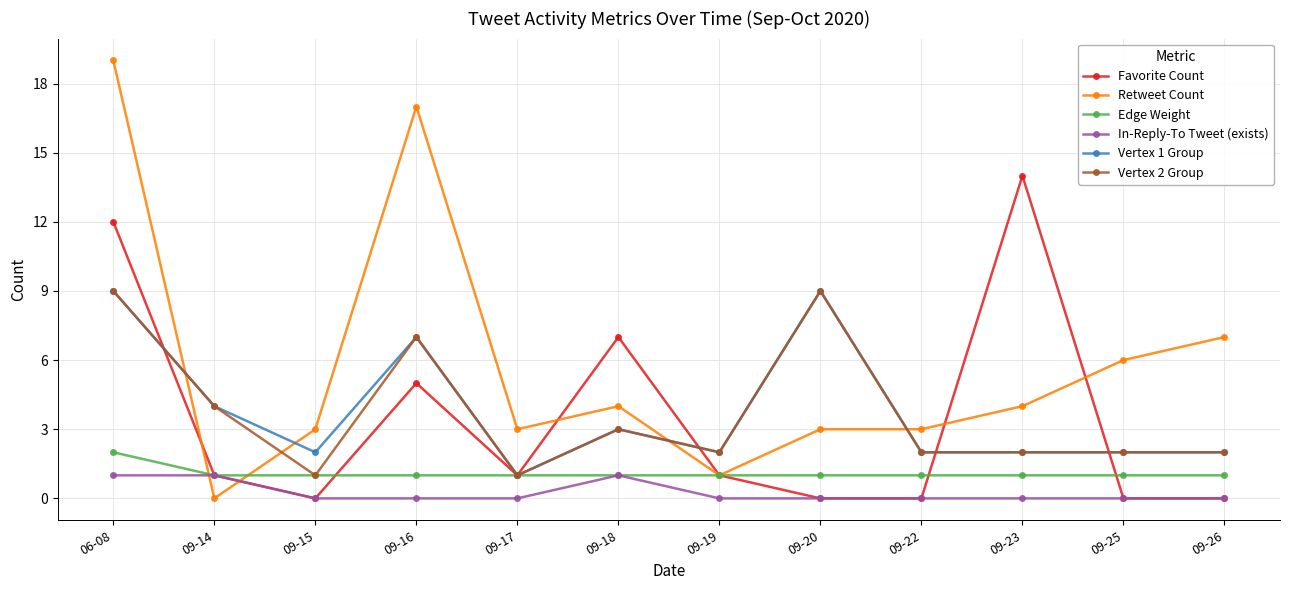

Where is Vertex 1 Group nearest to the value 5?

09-14